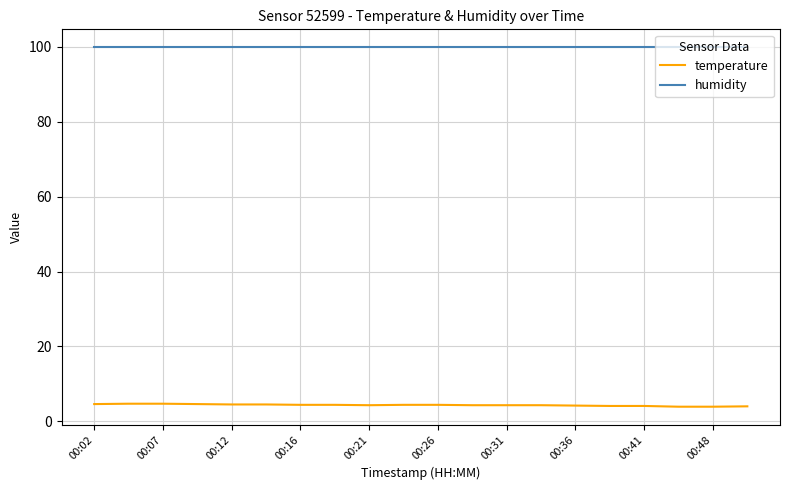

True or false: temperature and humidity cross at least once.

False